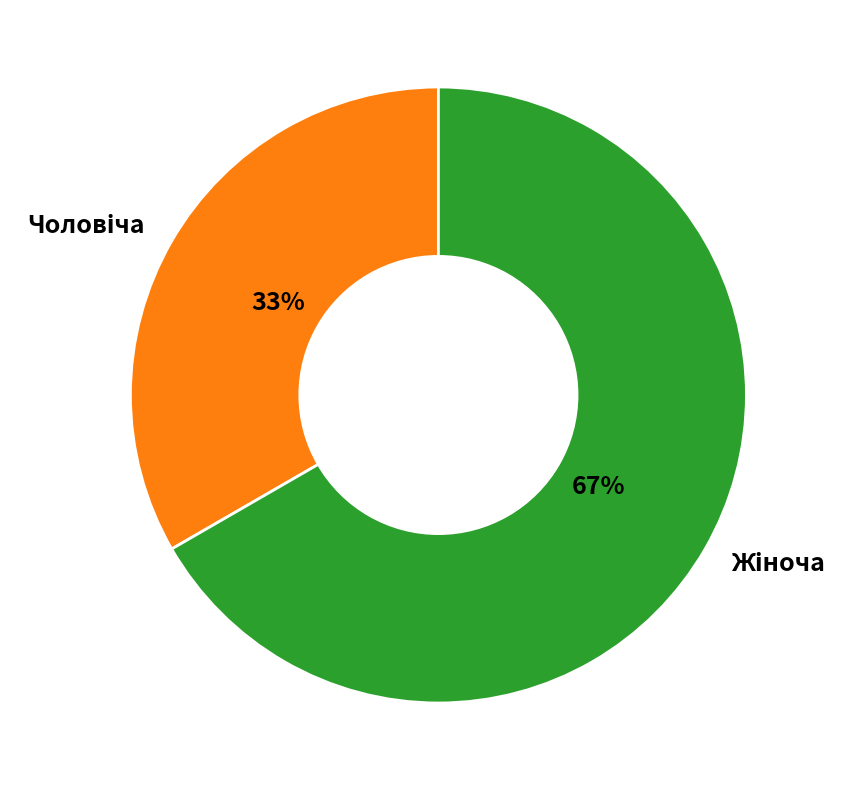

To the nearest percent, what is the average slice percentage?

50%